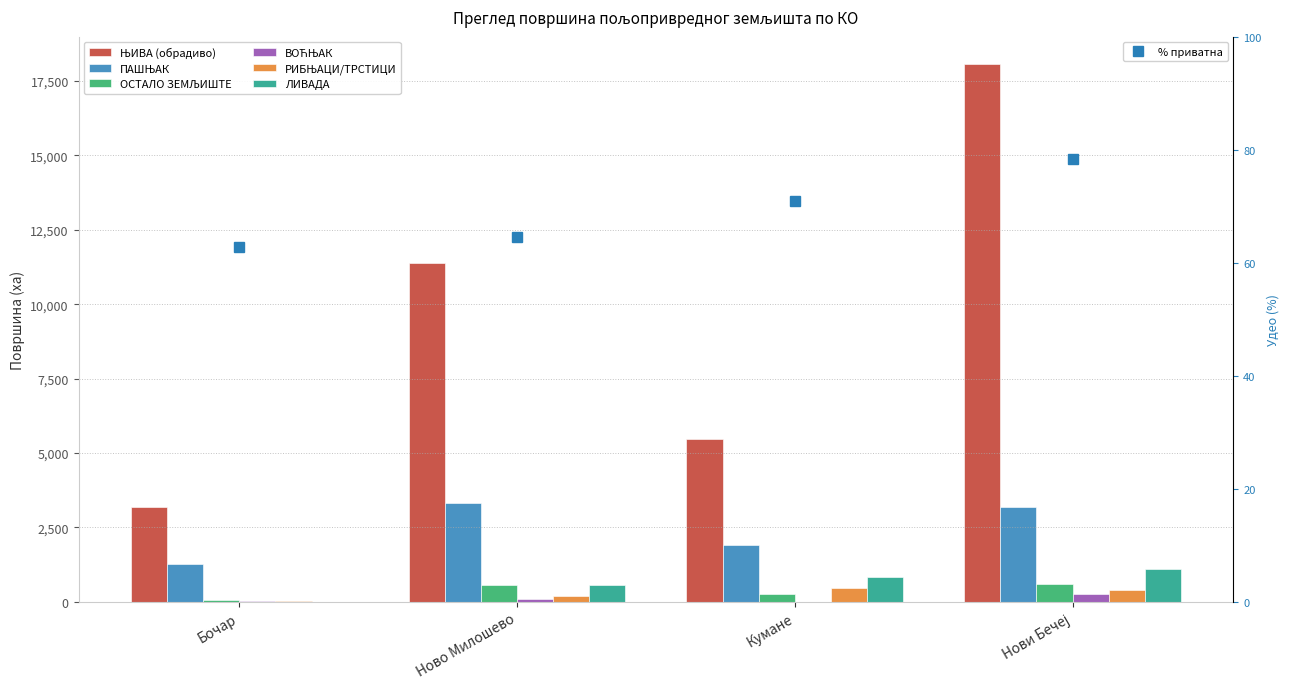

What position from the right is Бочар?

4